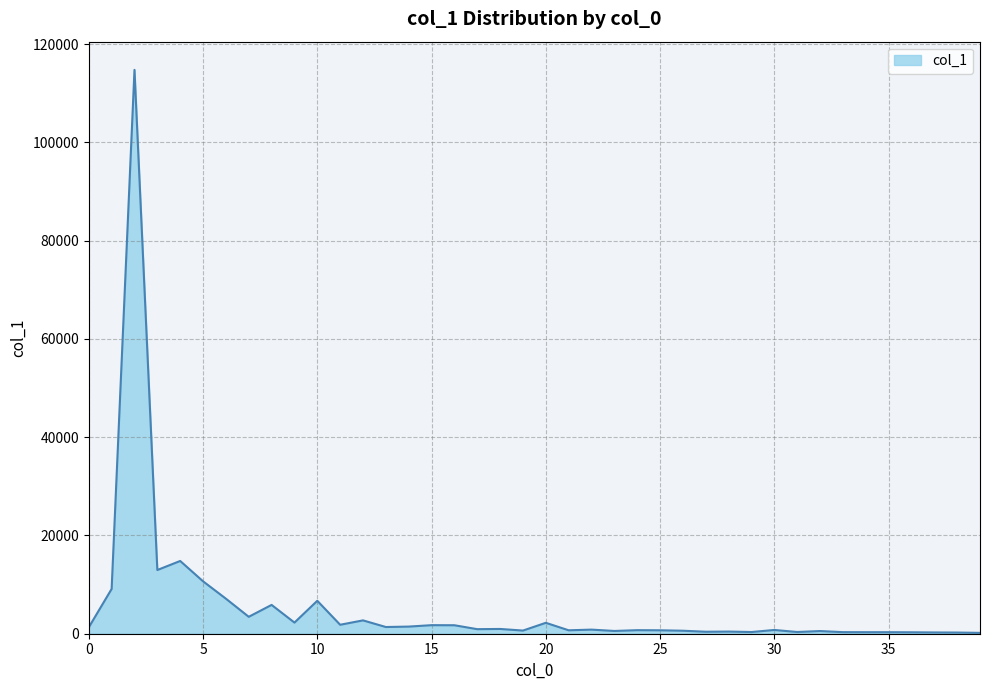

What is the greatest value displayed?

114757